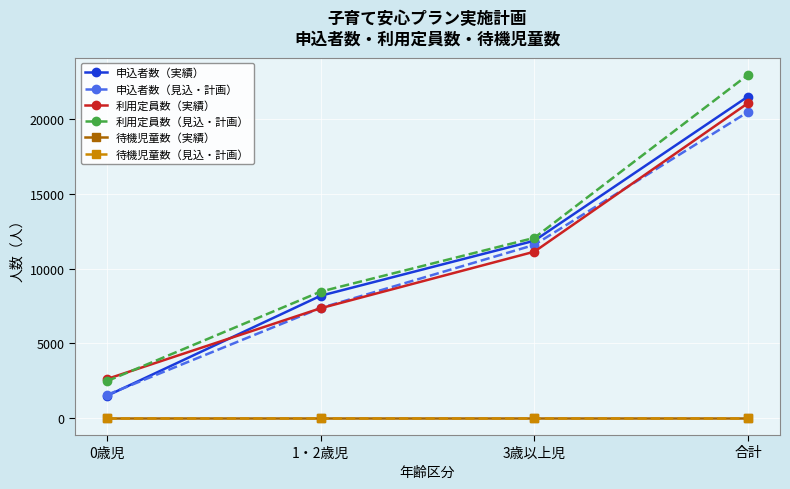

Count the 利用定員数（見込・計画） values in the range 8454 to 22966.

3